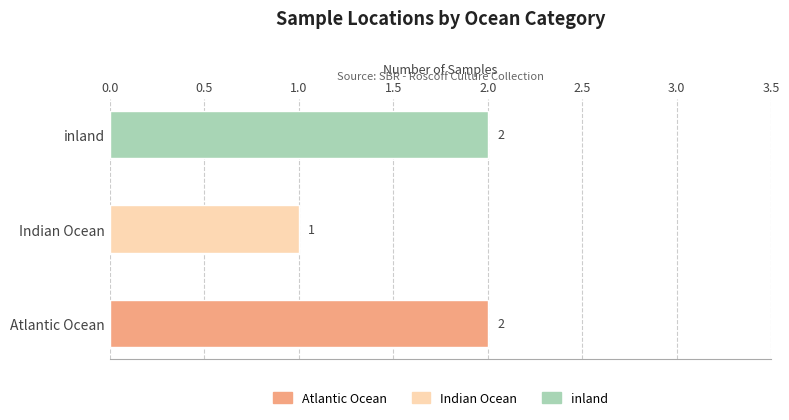

Does the chart contain stacked bars?

No